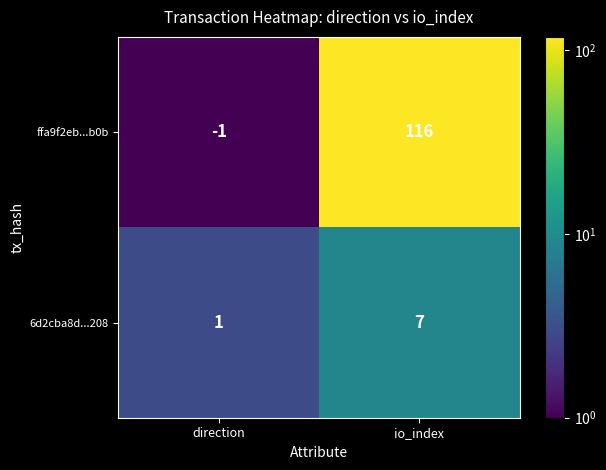

Reading left to right, list all the values displayed in this chart.

ffa9f2eb...b0b: -1	116
6d2cba8d...208: 1	7